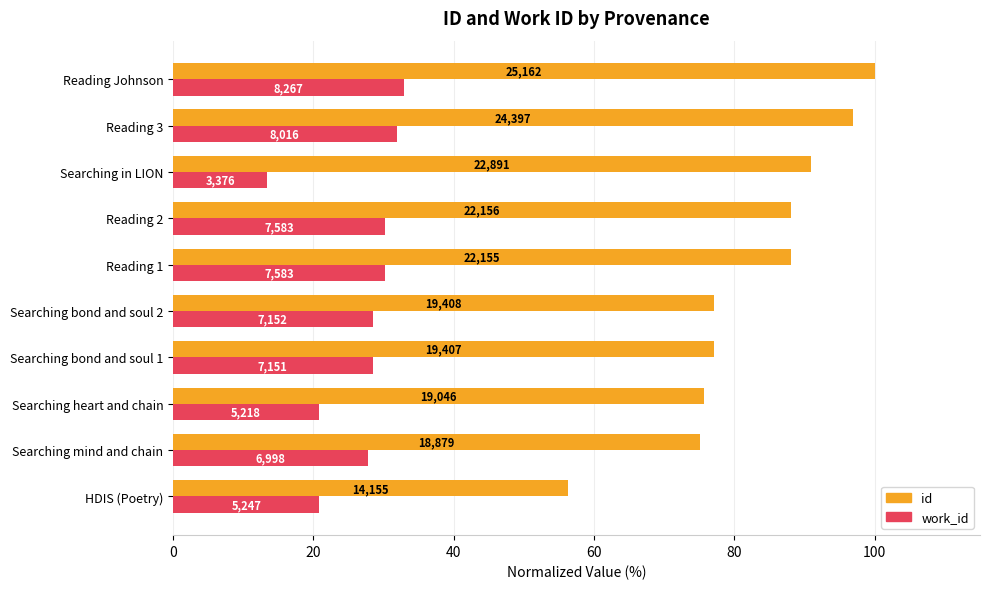

What is the difference between the second highest and second lowest values in the id series?

21.9